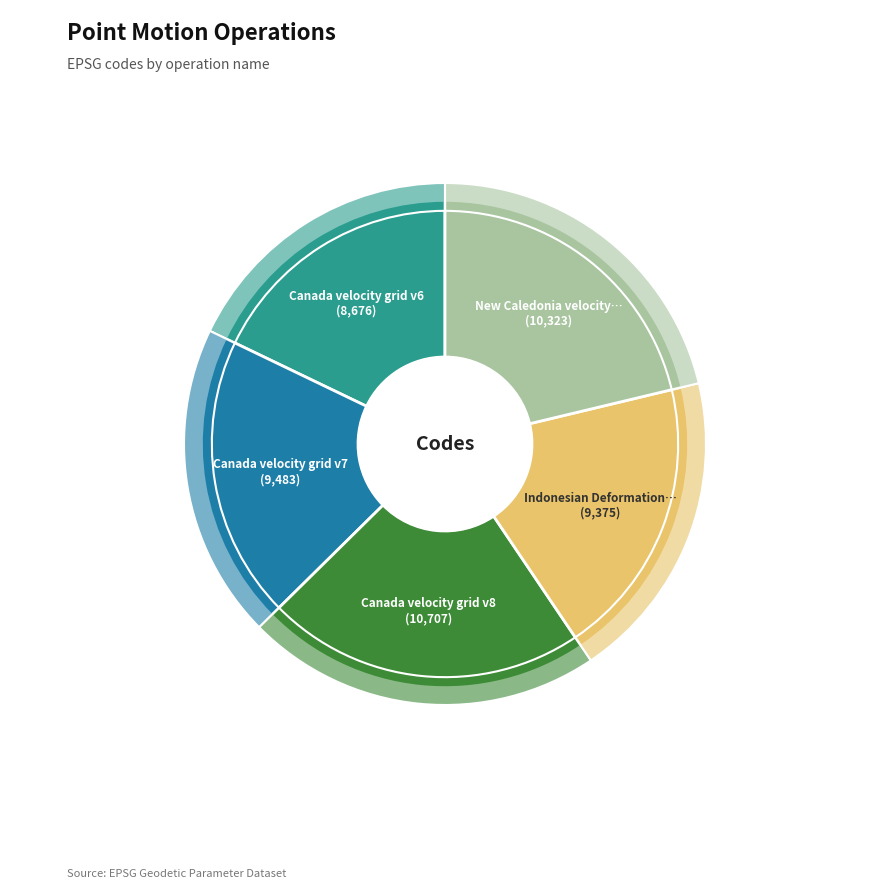

What is the change in value from Canada velocity grid v7 to Canada velocity grid v8?

+1224